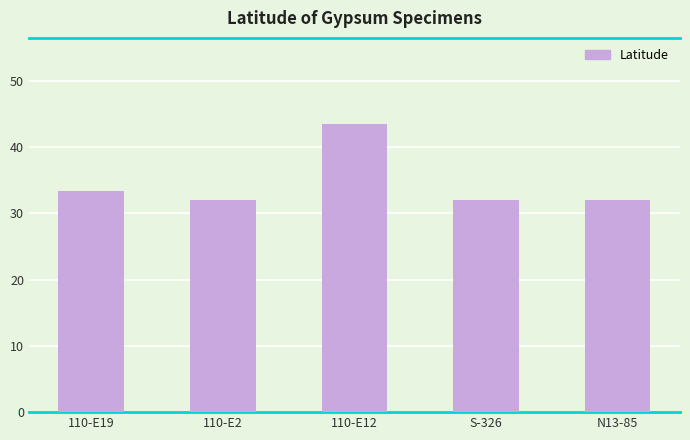

Reading left to right, list all the values displayed in this chart.

110-E19=33.4	110-E2=32.0	110-E12=43.4	S-326=32.0	N13-85=32.0